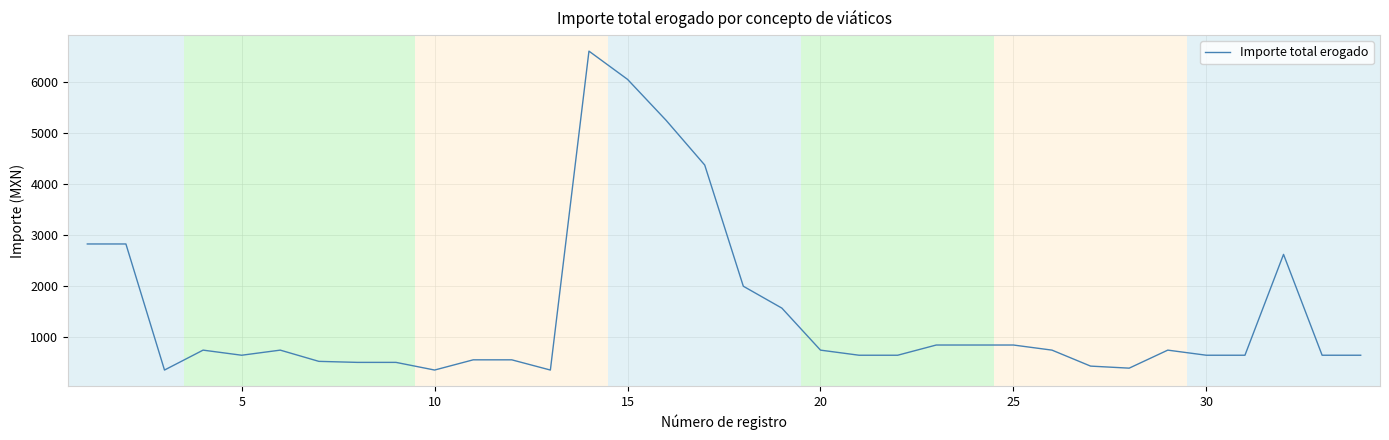

What is the maximum value shown in the chart?

6605.5